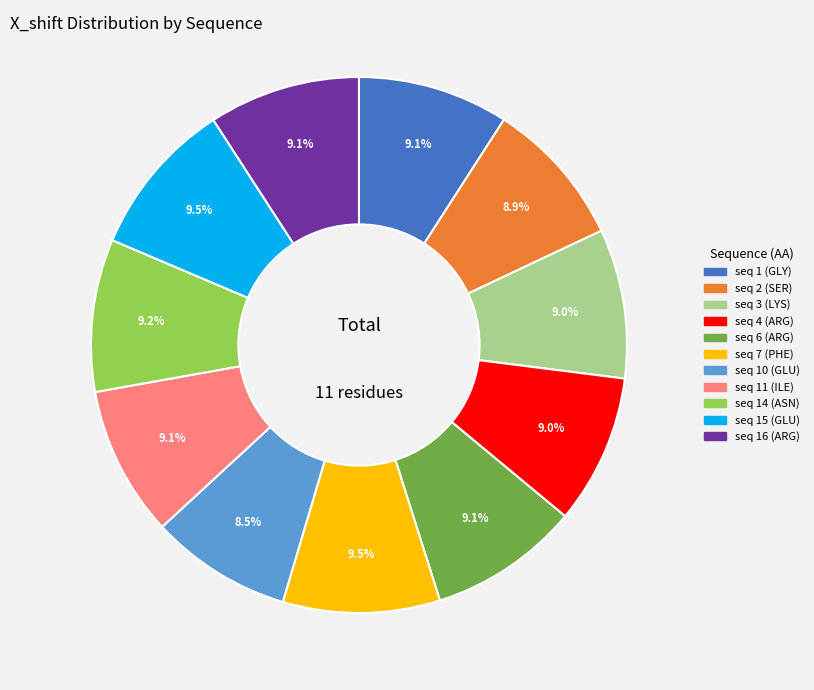

To the nearest percent, what is the average slice percentage?

9%